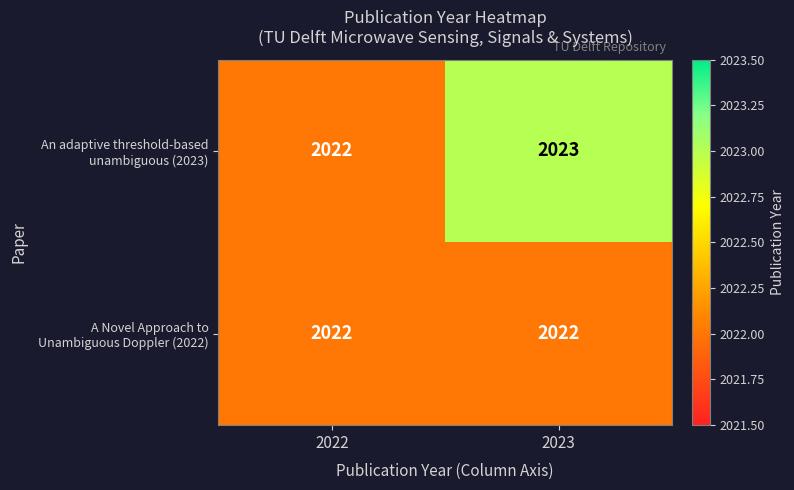

What is the smallest value displayed?

2022